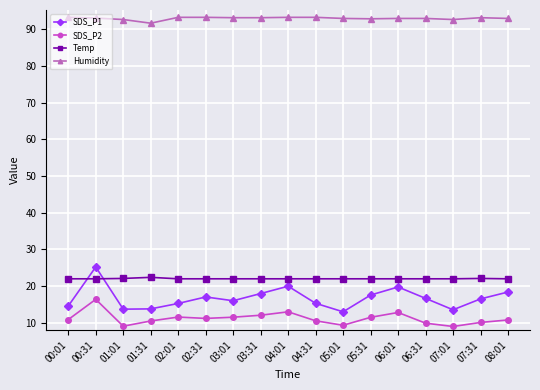

Which series ends up on top after the final intersection of SDS_P1 and Temp?

Temp